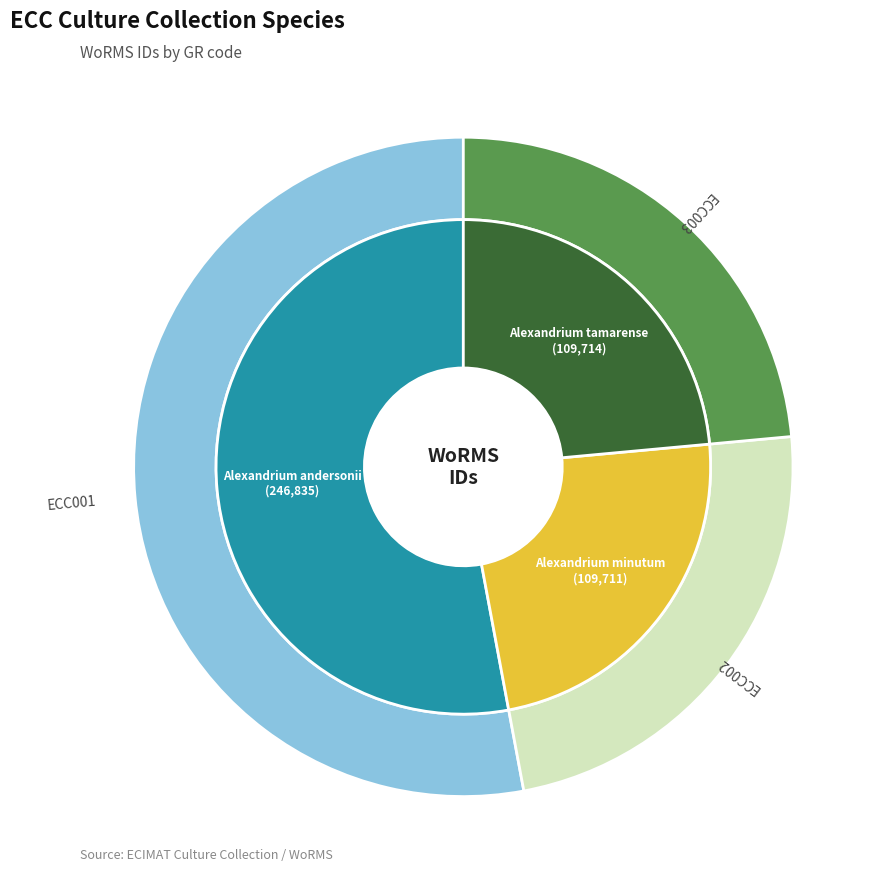

Which category has the smallest portion of the pie?

ECC002